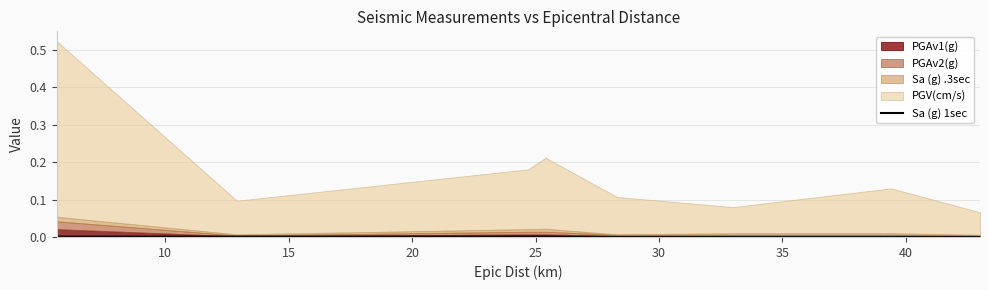

True or false: the data has more than 0 interior local peaks.

False